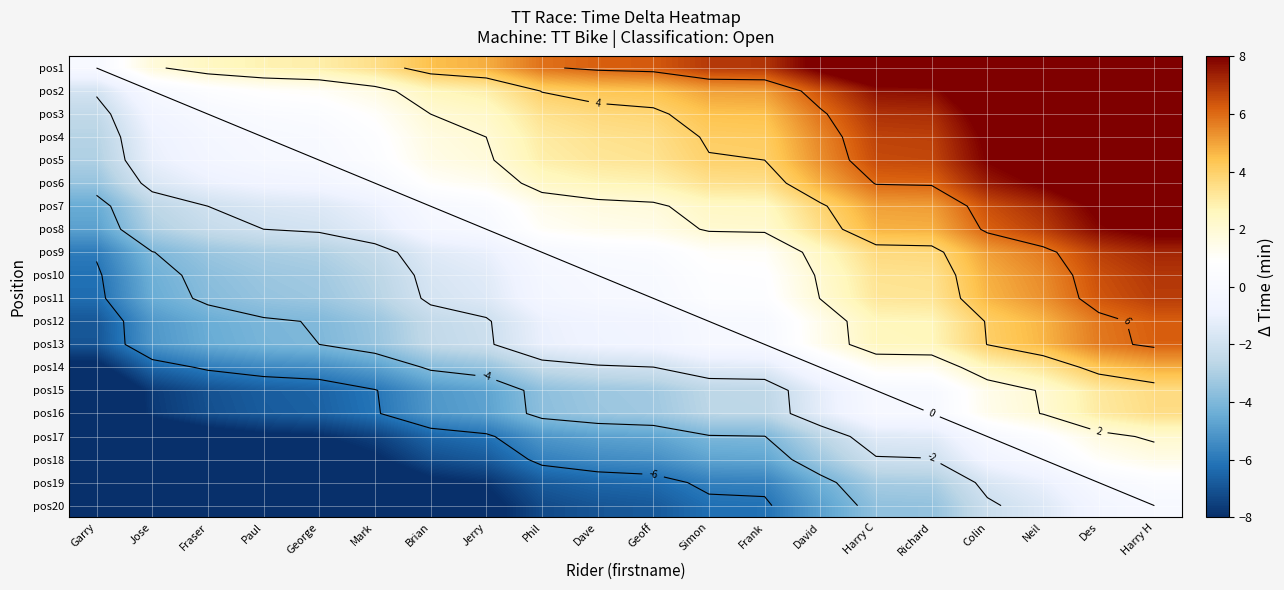

Is the value of pos7 at Dave greater than the value of pos16 at Frank?

Yes